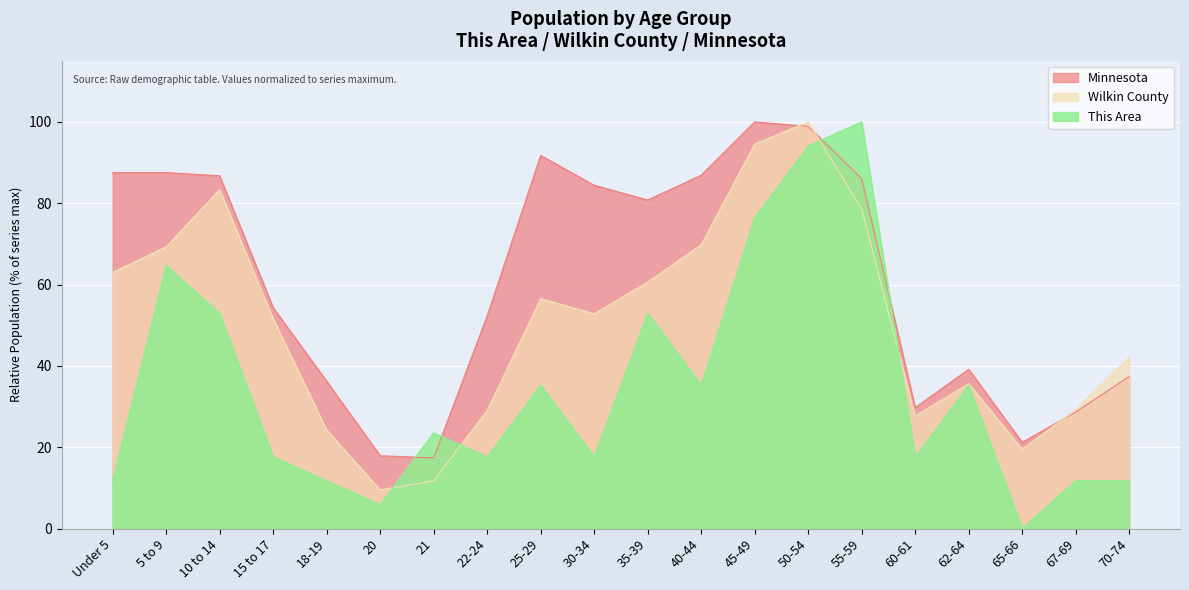

After their last crossing, which series has the higher values: Minnesota or This Area?

Minnesota